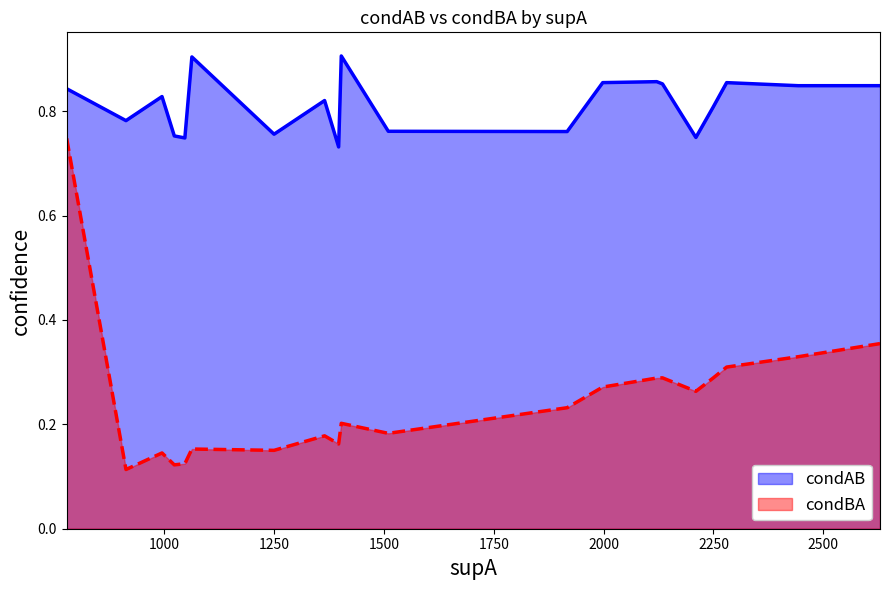

True or false: condBA and condAB intersect in this chart.

False